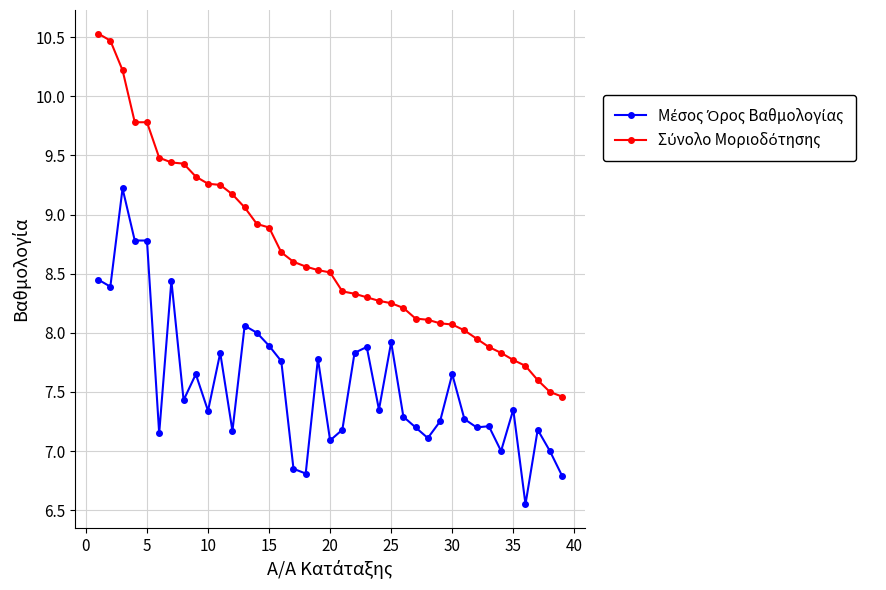

At how many categories does at least one series exceed 9?

13